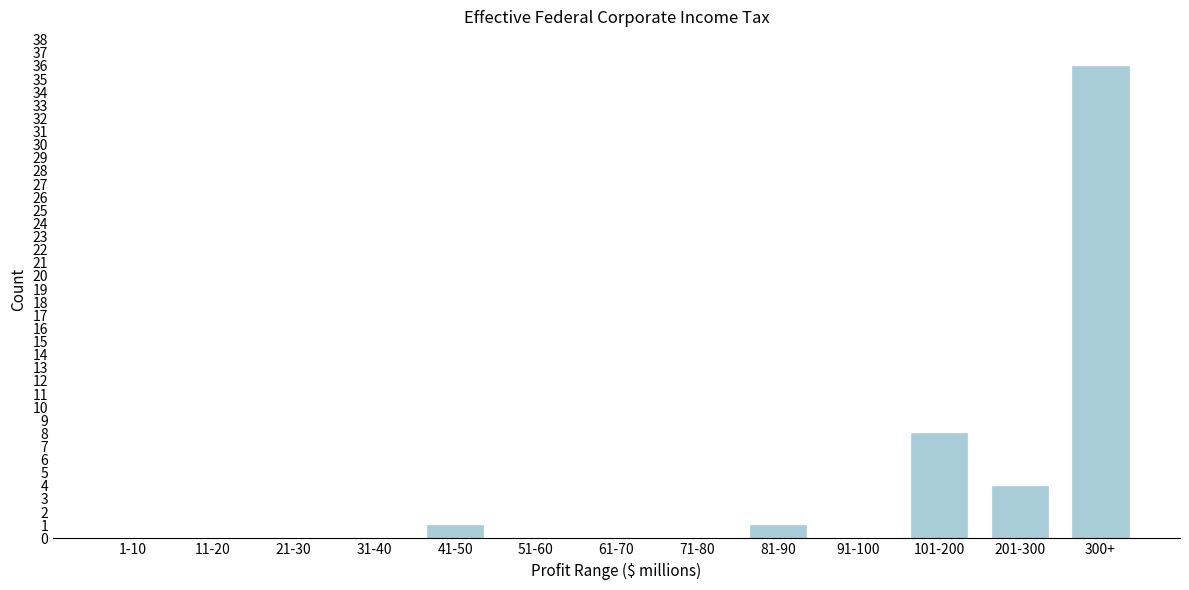

Reading left to right, what are all the values shown in this chart?

1-10=0	11-20=0	21-30=0	31-40=0	41-50=1	51-60=0	61-70=0	71-80=0	81-90=1	91-100=0	101-200=8	201-300=4	300+=36